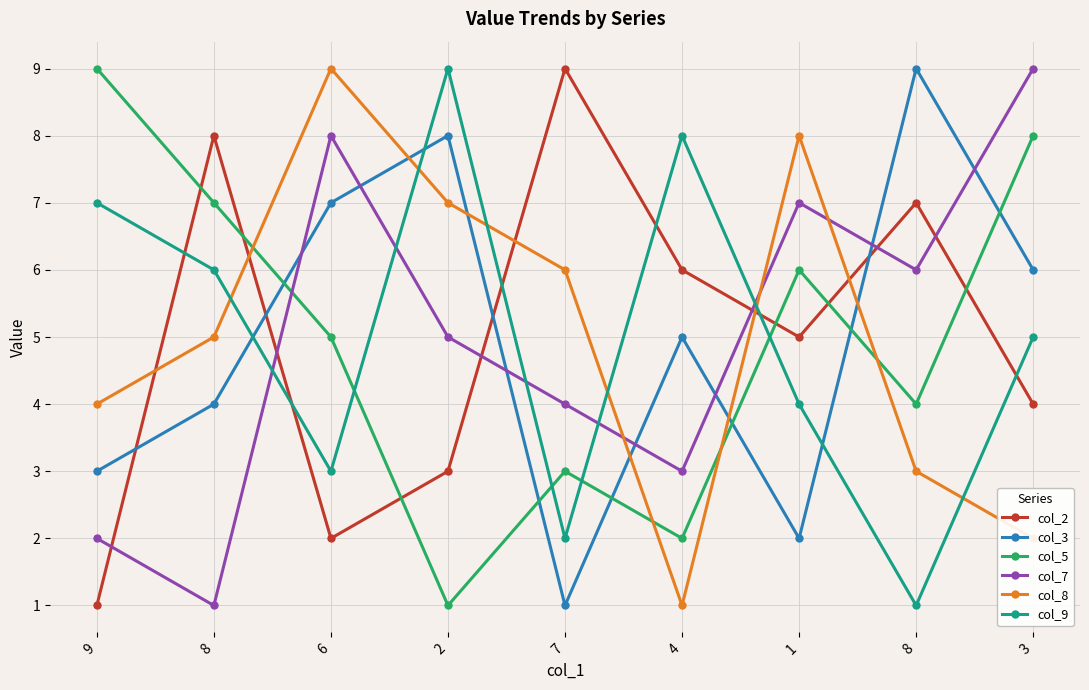

Is this an area chart (filled region under the line)?

No